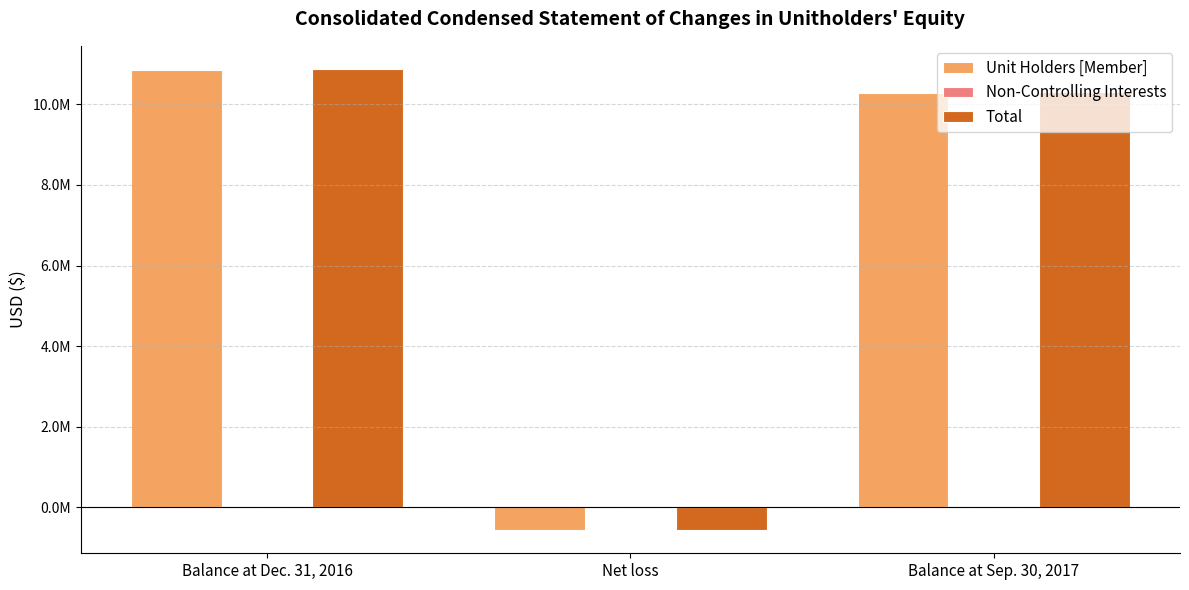

At which label does Total reach its peak?

Balance at Dec. 31, 2016